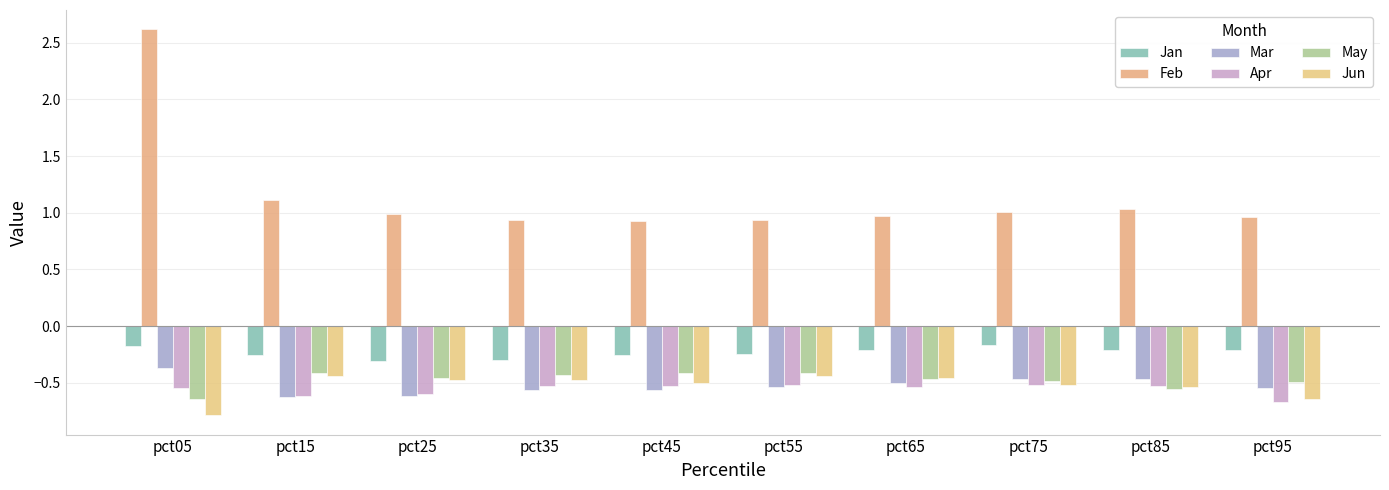

Which series has the widest spread of values?

Feb